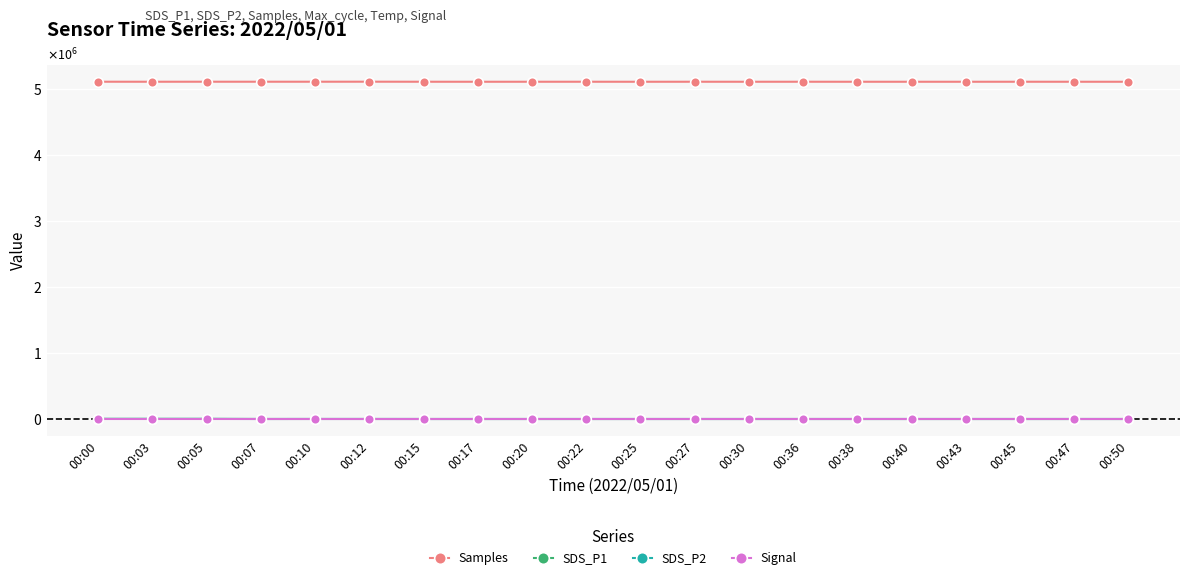

Is this an area chart (filled region under the line)?

No